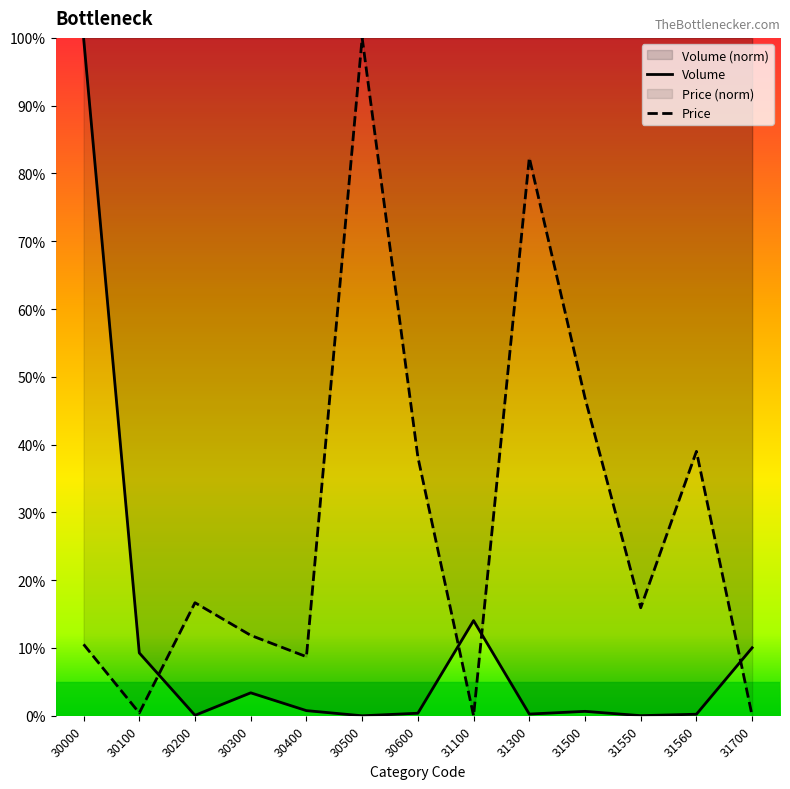

True or false: Price has more than 0 points higher than both neighbors.

True